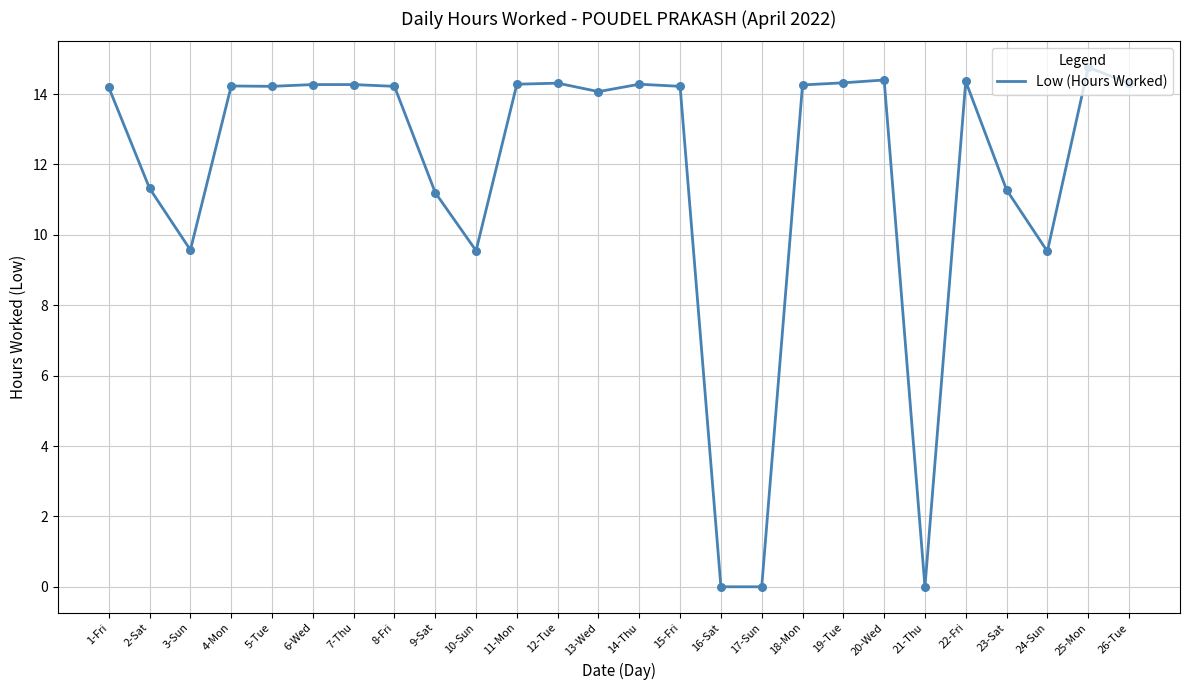

What is the change in value from 12-Tue to 24-Sun?

-4.8